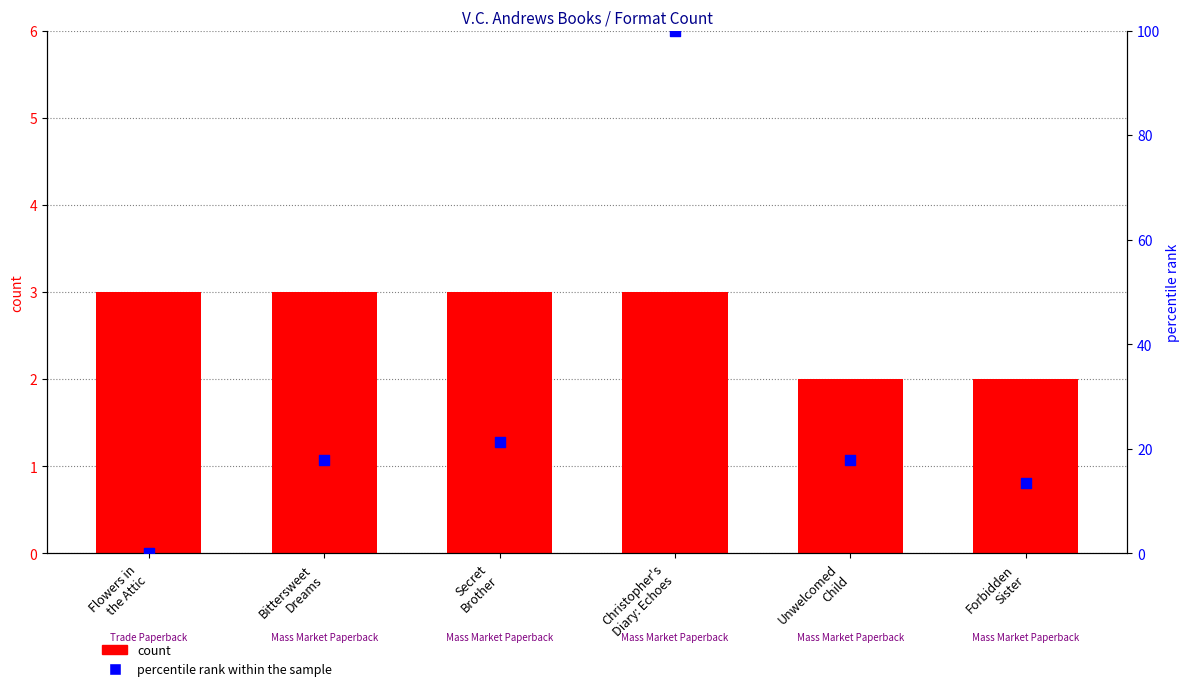

At which category is the sum across all series the highest?

Christopher's
Diary: Echoes